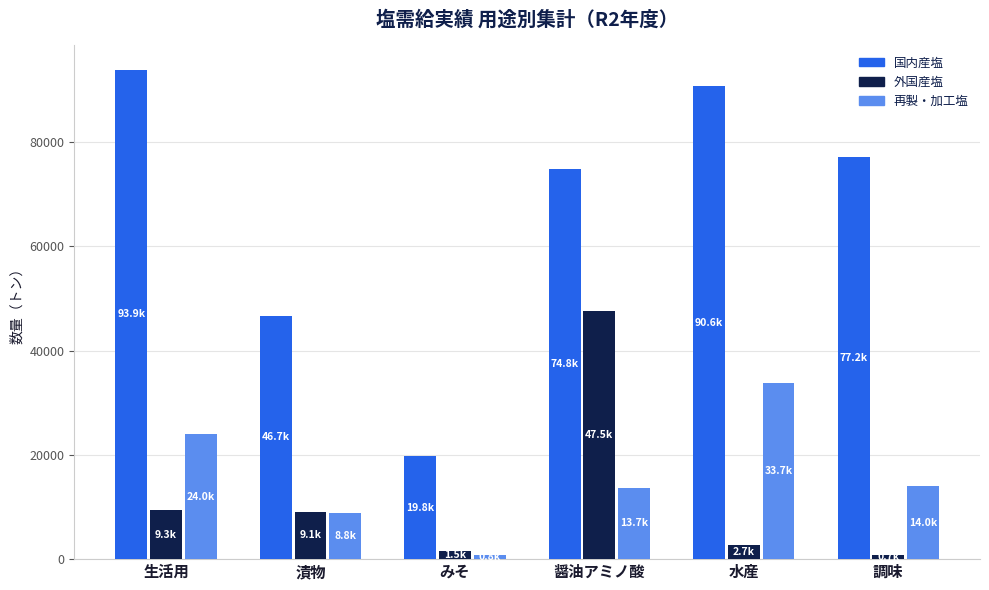

Are the bars horizontal?

No